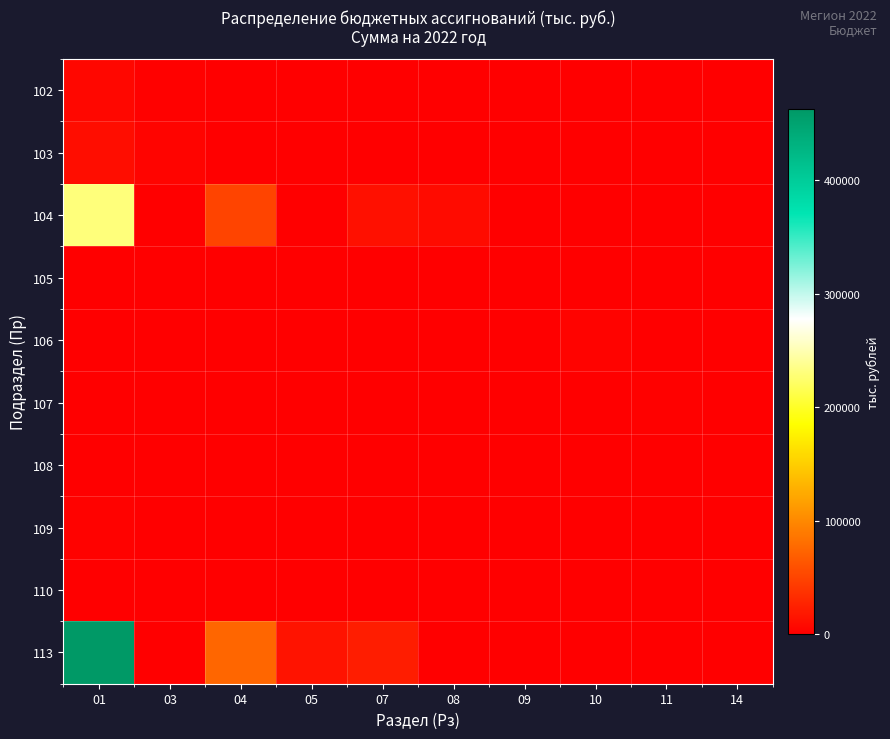

At which category is the sum across all series the highest?

01